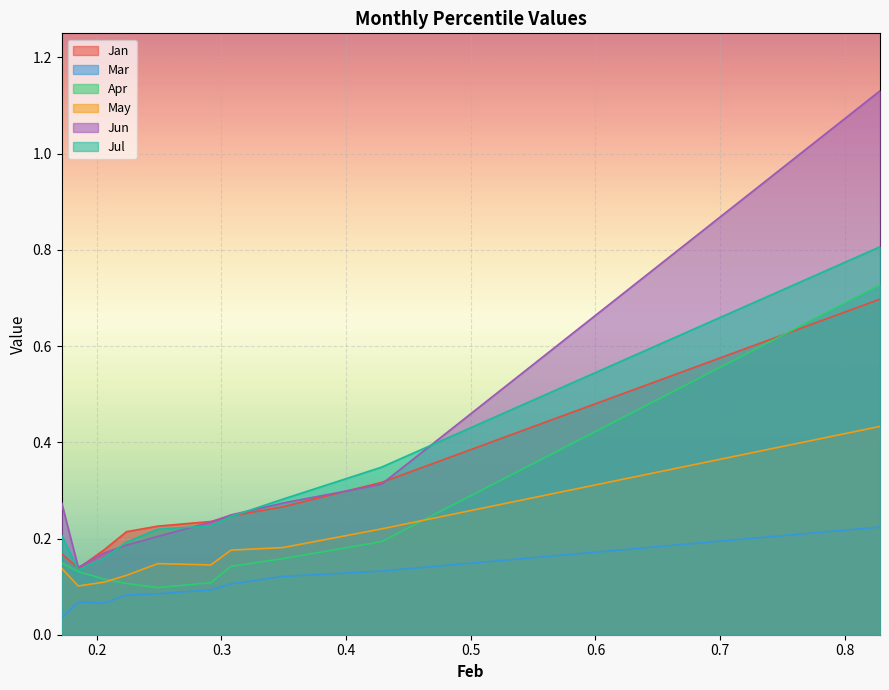

The value of Jun at pct35 is 0.1. True or false?

False